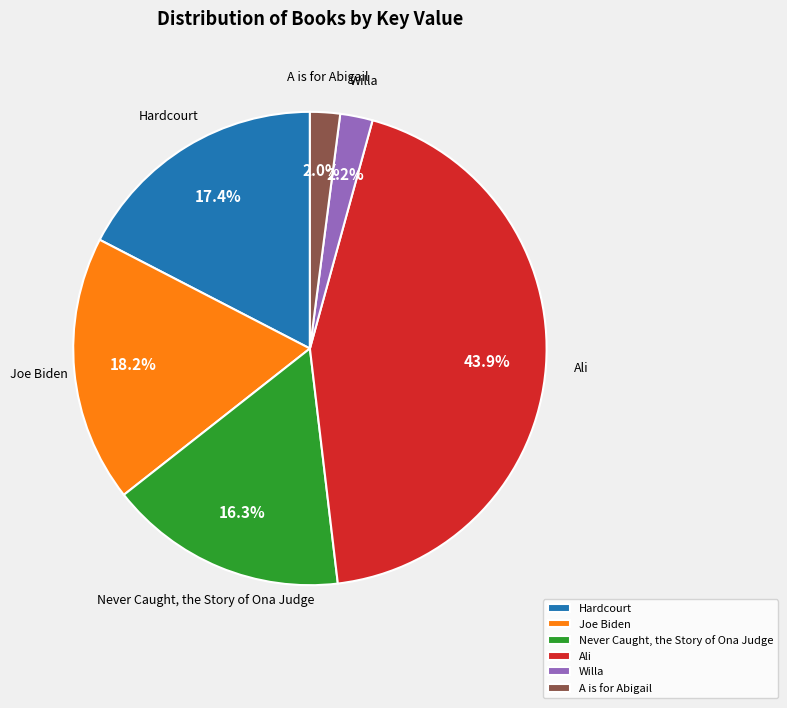

Which category has the biggest portion of the pie?

Ali